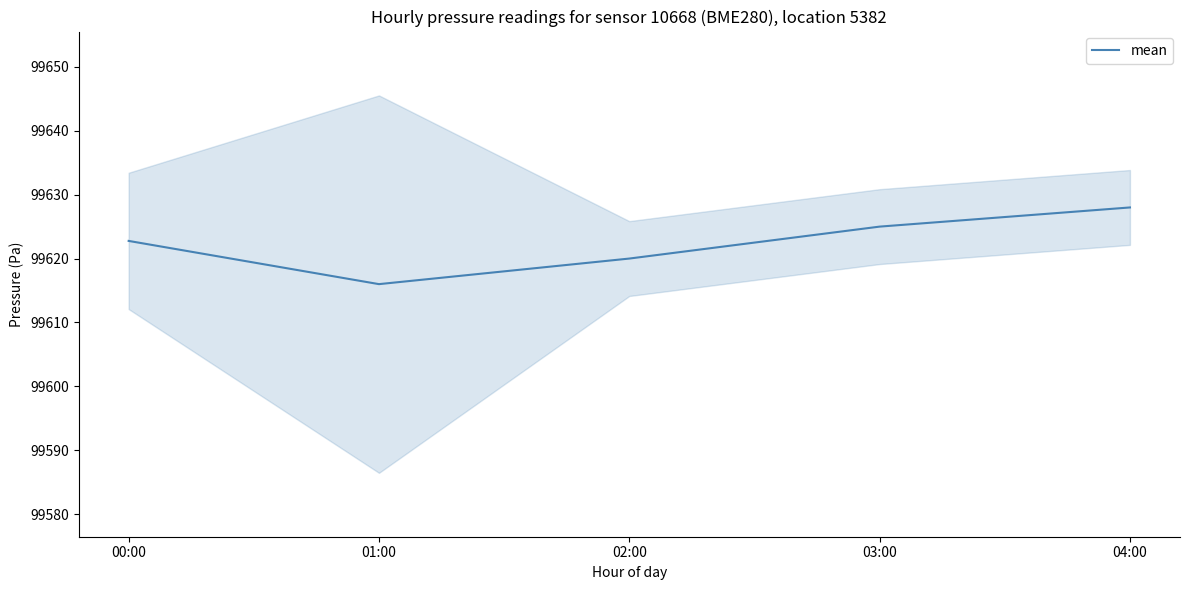

What is the sum of all values?

498111.8